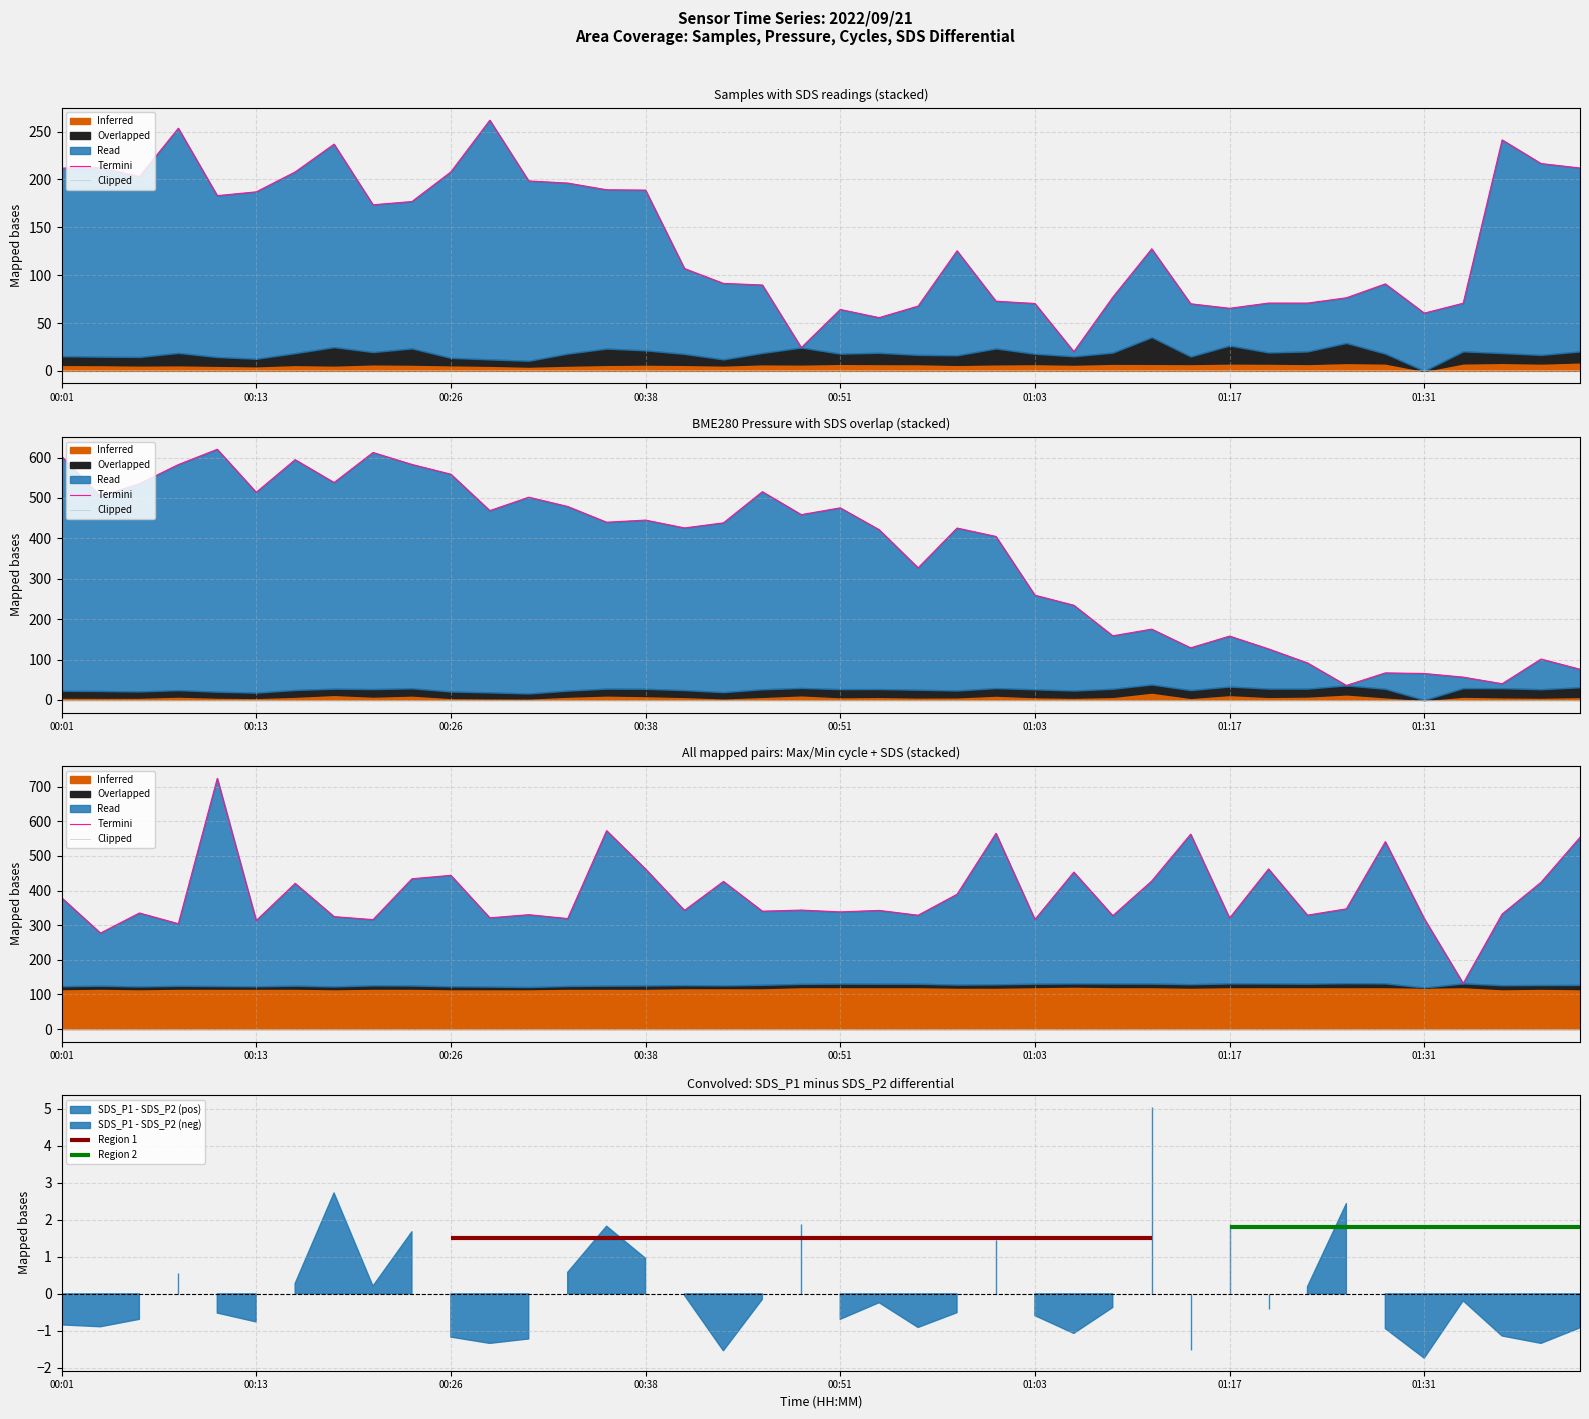

Reading right to left, extract all data points from this chart.

Samples: 01:41=212.0	01:38=216.7	01:36=241.4	01:33=70.7	01:31=60.4	01:28=90.9	01:25=76.4	01:22=70.8	01:20=70.9	01:17=65.4	01:14=70.1	01:11=127.5	01:08=77.0	01:06=20.1	01:03=70.5	01:01=72.8	00:58=125.5	00:56=67.7	00:53=55.6	00:51=64.2	00:48=24.4	00:46=89.8	00:43=91.4	00:41=106.9	00:38=188.9	00:36=189.3	00:33=196.3	00:31=198.5	00:28=262.0	00:26=208.0	00:23=177.0	00:21=173.6	00:18=236.9	00:16=207.9	00:13=187.1	00:11=183.1	00:08=253.6	00:06=203.1	00:03=212.6	00:01=211.9
BME280_pressure: 01:41=76.1	01:38=101.3	01:36=40.2	01:33=56.5	01:31=65.5	01:28=67.1	01:25=36.1	01:22=91.8	01:20=126.4	01:17=158.1	01:14=129.1	01:11=175.3	01:08=158.8	01:06=234.5	01:03=259.3	01:01=404.7	00:58=425.5	00:56=327.1	00:53=421.4	00:51=475.5	00:48=458.7	00:46=515.5	00:43=438.3	00:41=425.8	00:38=445.2	00:36=439.9	00:33=478.9	00:31=501.9	00:28=468.7	00:26=558.7	00:23=582.9	00:21=612.5	00:18=538.2	00:16=594.7	00:13=514.0	00:11=620.4	00:08=582.6	00:06=535.3	00:03=504.3	00:01=603.2
Max_cycle: 01:41=554.0	01:38=424.3	01:36=332.3	01:33=132.0	01:31=319.0	01:28=541.4	01:25=347.4	01:22=329.1	01:20=462.6	01:17=320.9	01:14=563.1	01:11=427.8	01:08=327.7	01:06=453.5	01:03=316.8	01:01=565.5	00:58=389.5	00:56=328.9	00:53=342.9	00:51=338.5	00:48=343.8	00:46=340.6	00:43=426.6	00:41=343.0	00:38=462.5	00:36=573.2	00:33=319.3	00:31=330.5	00:28=321.4	00:26=444.1	00:23=434.2	00:21=316.2	00:18=324.9	00:16=421.0	00:13=313.5	00:11=724.2	00:08=304.5	00:06=335.4	00:03=277.4	00:01=379.7